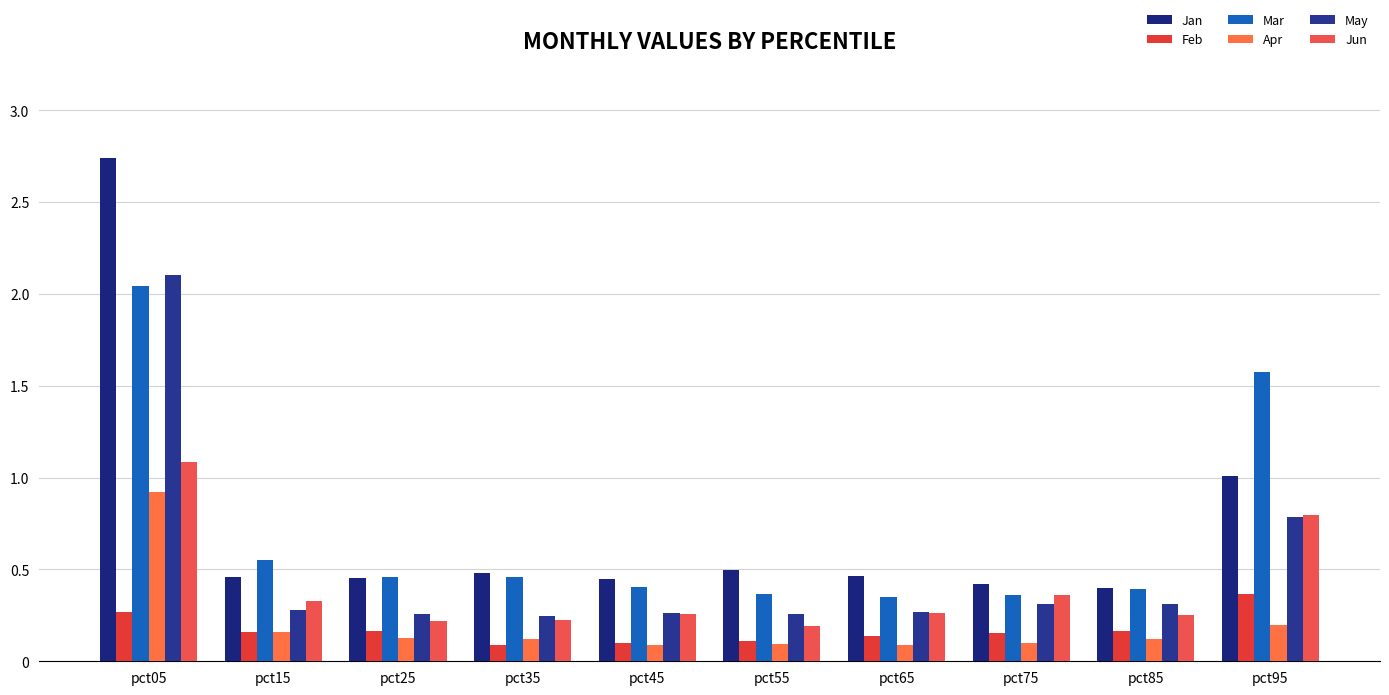

What value does the Jun series have at pct55?

0.2